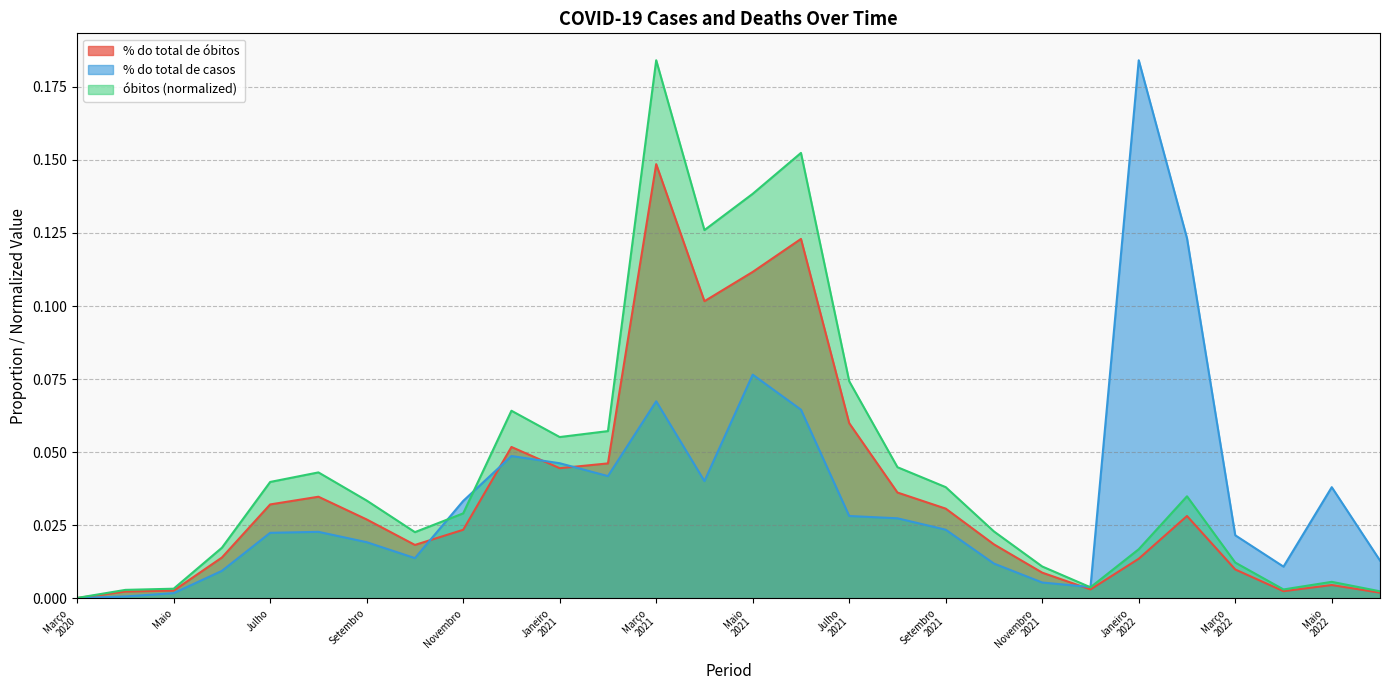

Which series has the largest range (max minus min)?

% do total de casos